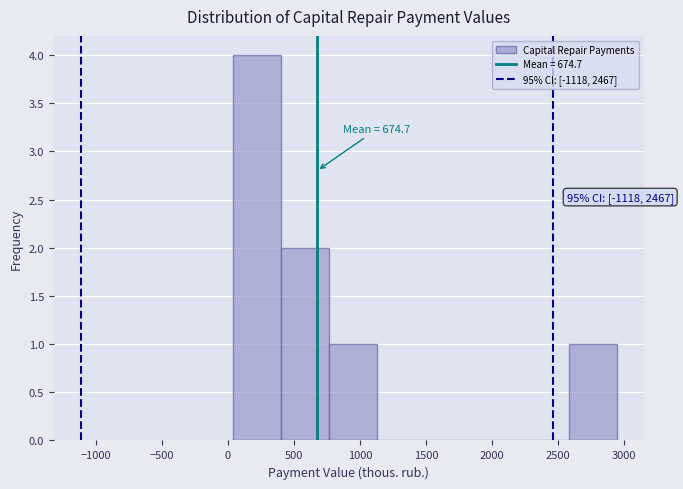

Over which range of the x-axis is the bar tallest?

50 to 400